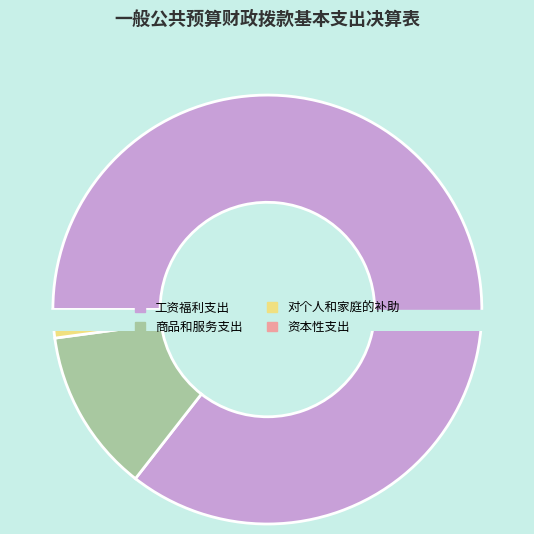

Rank the categories by value from lowest to highest.

资本性支出, 对个人和家庭的补助, 商品和服务支出, 工资福利支出